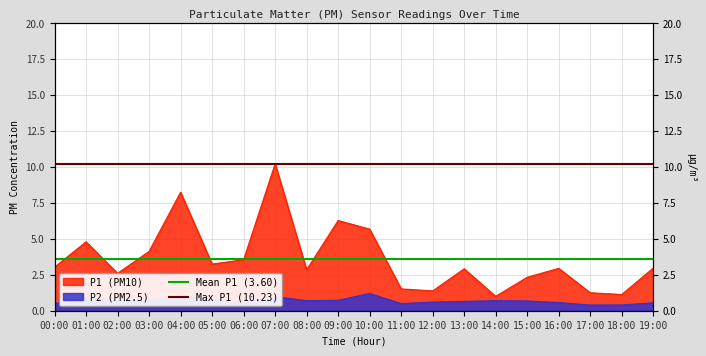

At which label is Max P1 (10.23) closest to 10?

00:00